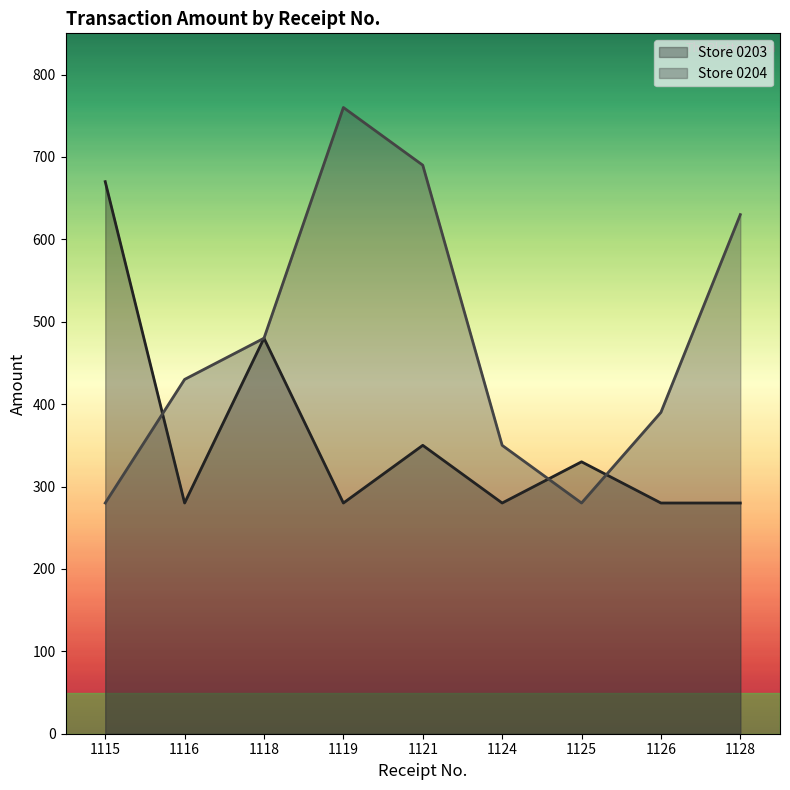

Which series has the largest total across all categories?

Store 0204